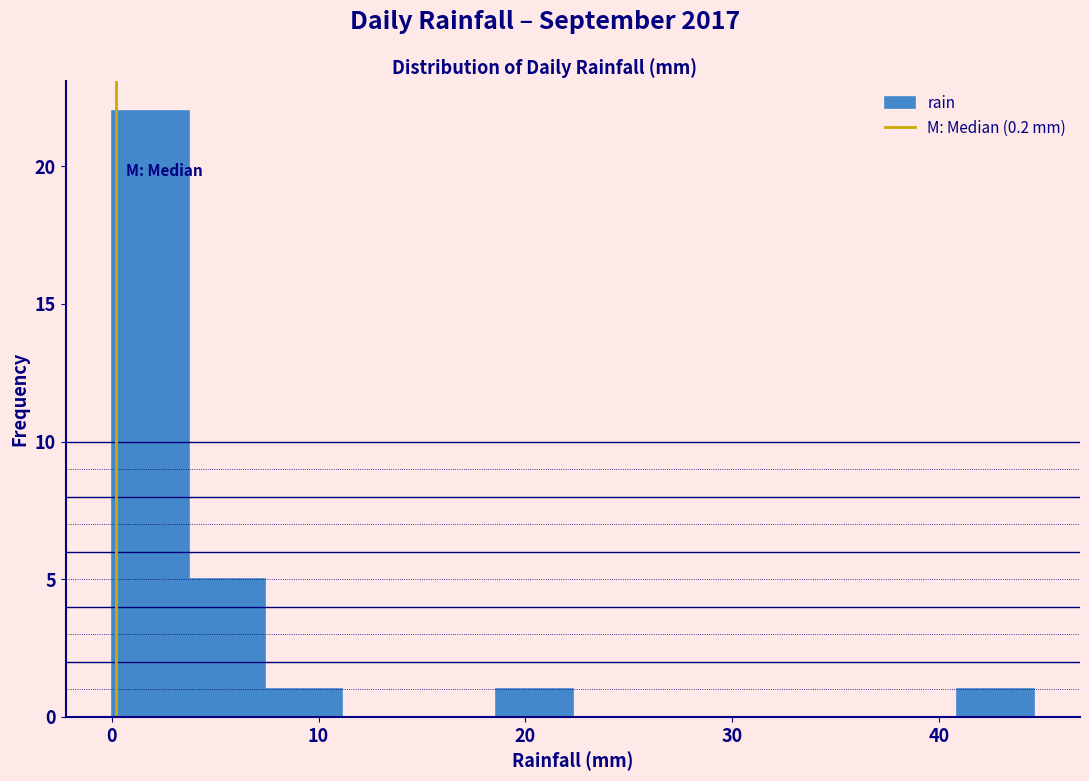

Read against the x-axis, roughly where is the centre of the tallest bar?

2